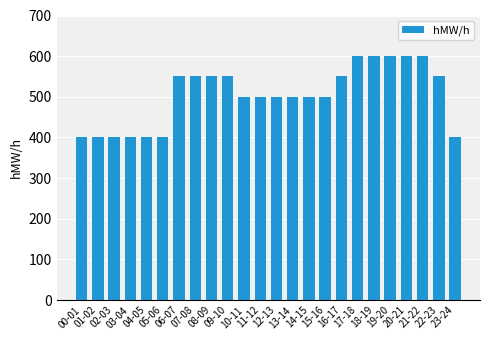

Is it true that the value at 23-24 is 272?

False